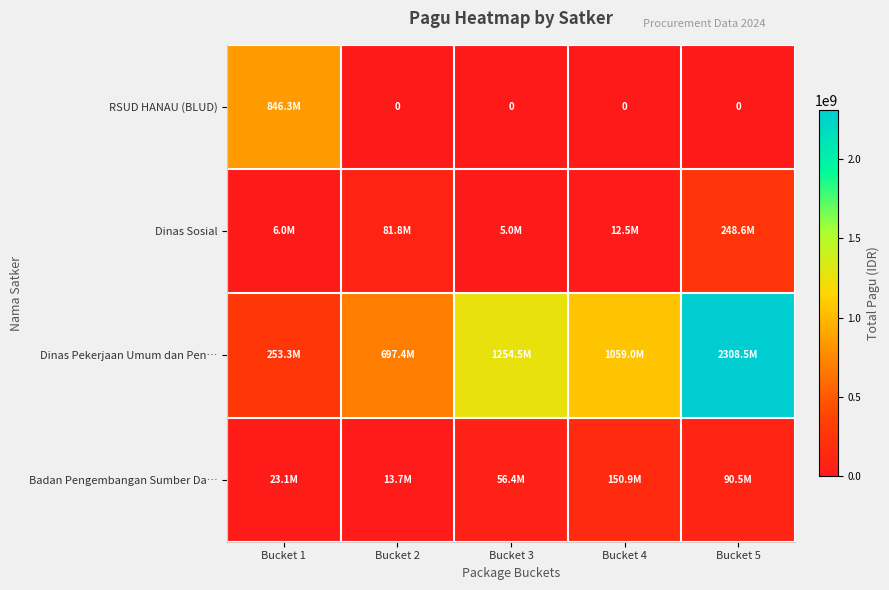

The value of Badan Pengembangan Sumber Da… at Bucket 3 is 92808053. True or false?

False